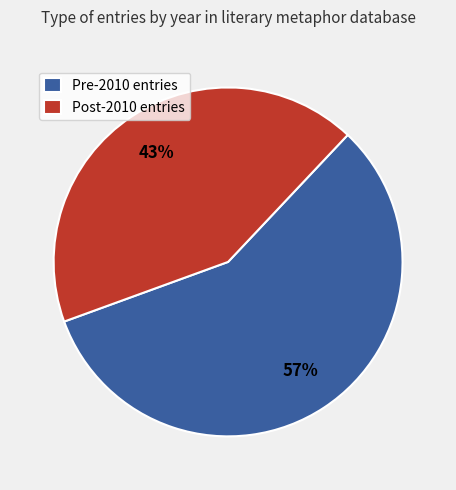

Which slice is the smallest?

Post-2010 entries